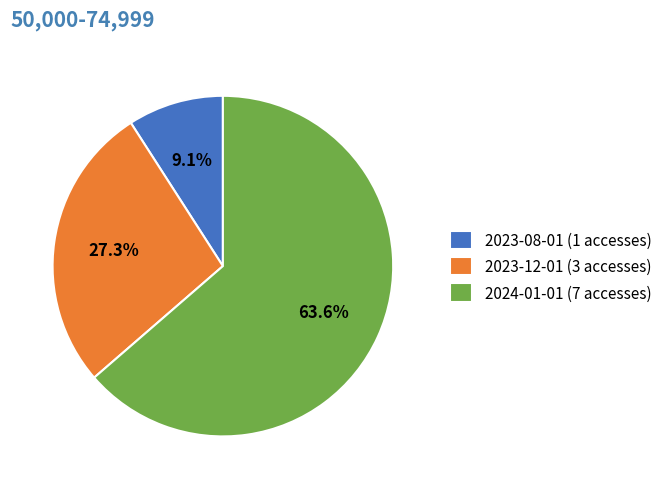

Between 2023-08-01 and 2023-12-01, which is larger?

2023-12-01